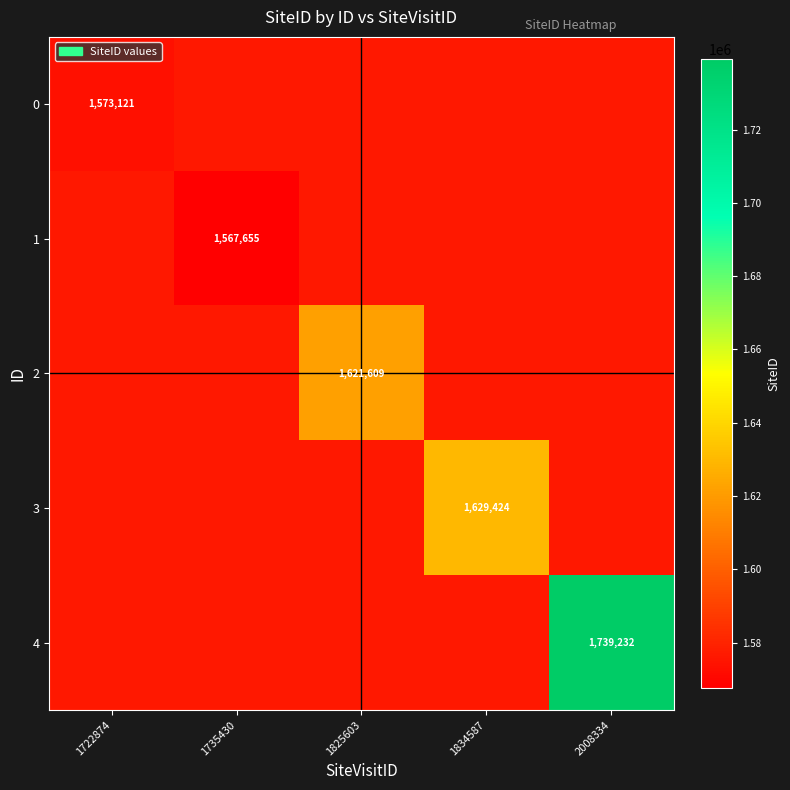

Which label corresponds to the largest value in the chart?

2008334